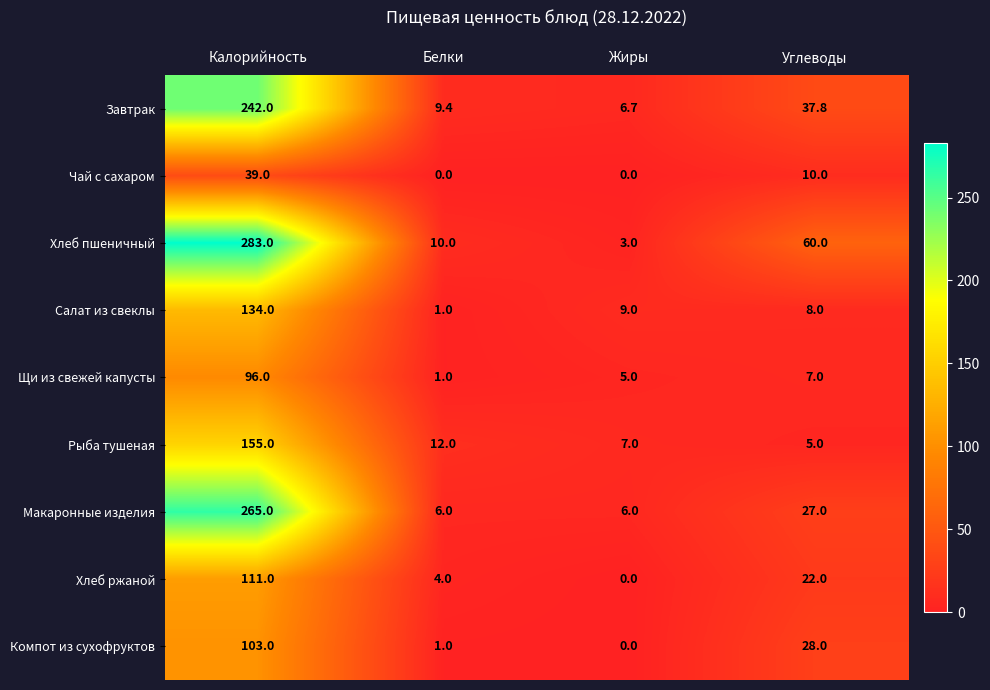

Rank the series by their maximum value, from lowest to highest.

Чай с сахаром, Щи из свежей капусты, Компот из сухофруктов, Хлеб ржаной, Салат из свеклы, Рыба тушеная, Завтрак, Макаронные изделия, Хлеб пшеничный